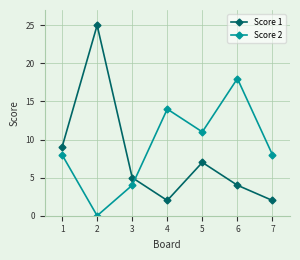

Between 3 and 4, which series saw the biggest shift?

Score 2